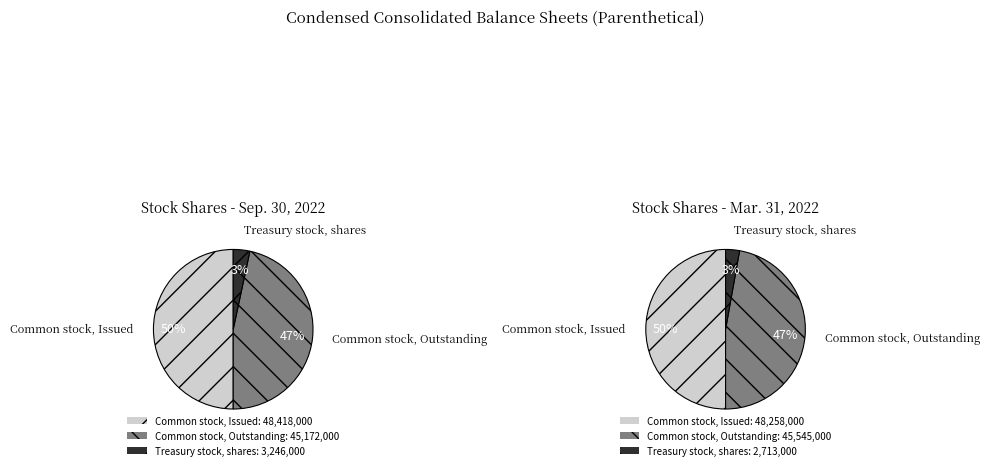

To the nearest percent, what percentage of the pie is Common stock, Outstanding?

47%